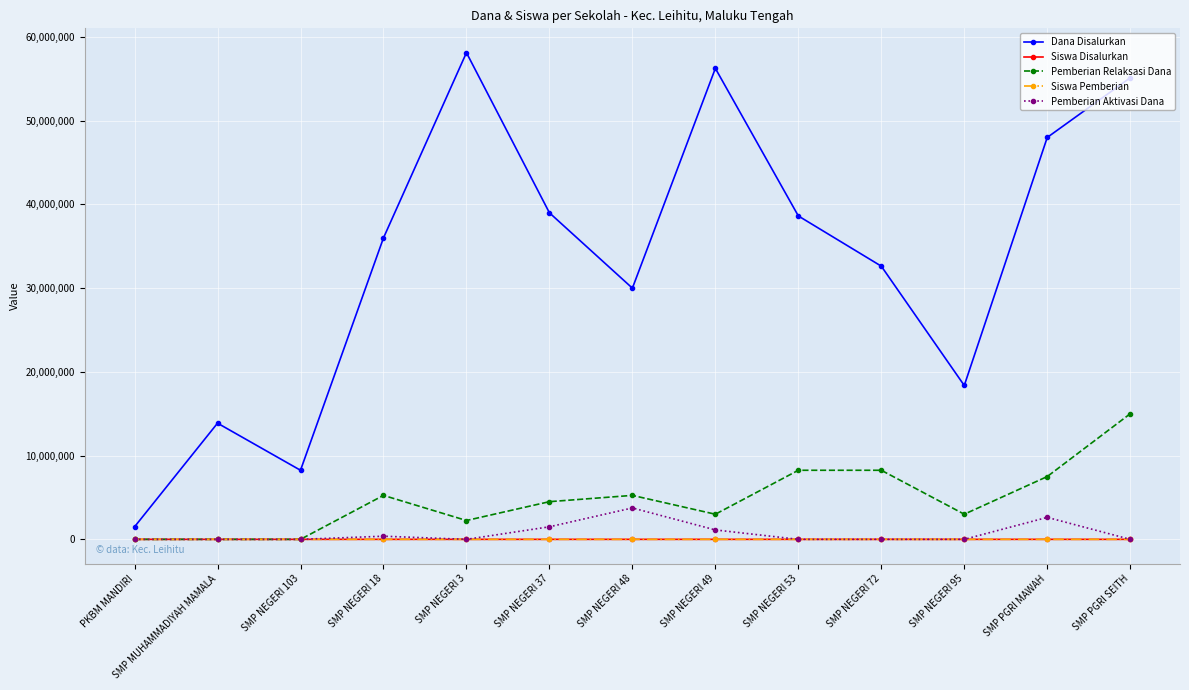

What is the difference between the maximum and minimum values in the Siswa Disalurkan series?

89